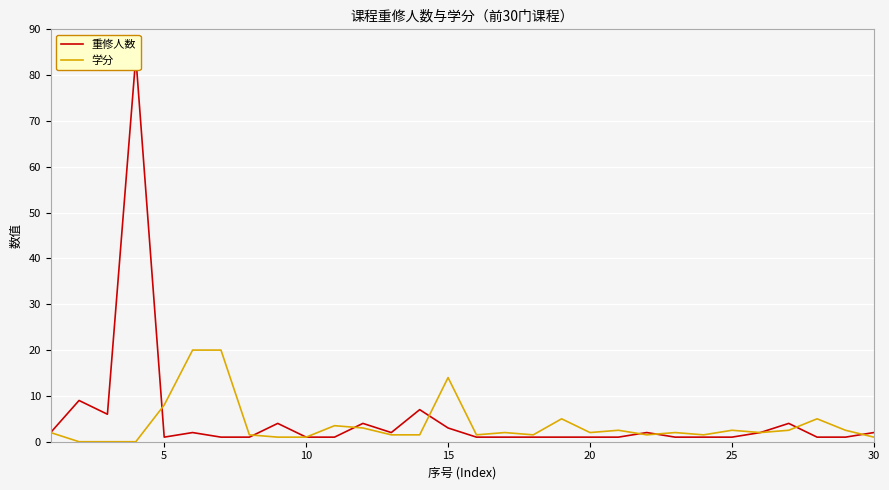

Is it true that 学分 equals 14.0 at 15?

True